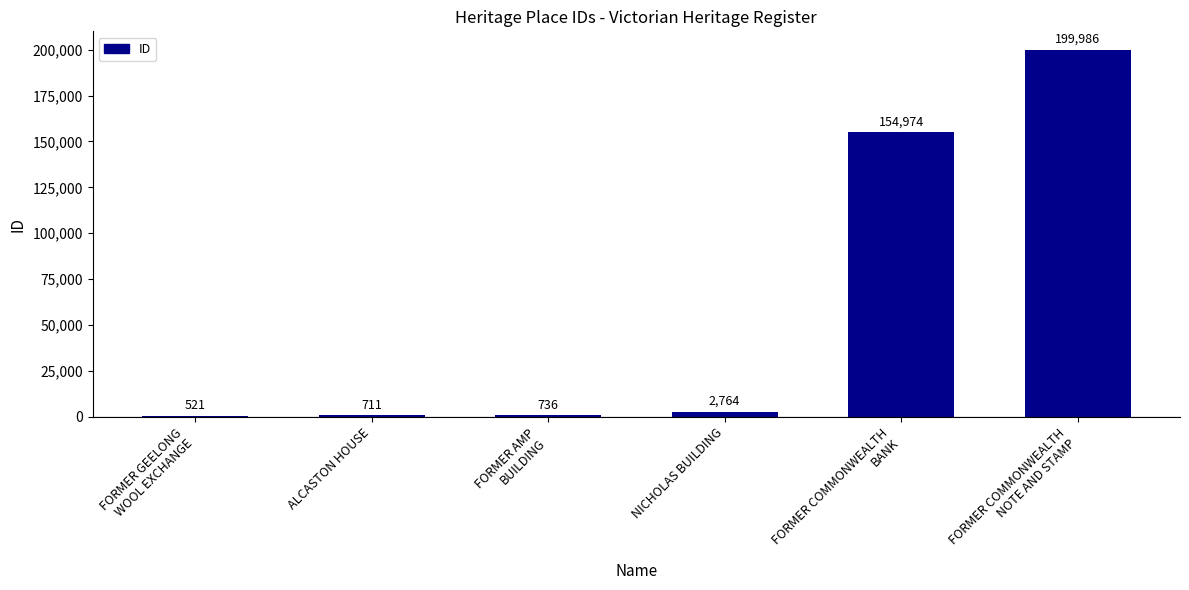

Reading left to right, list all the values displayed in this chart.

521	711	736	2764	154974	199986